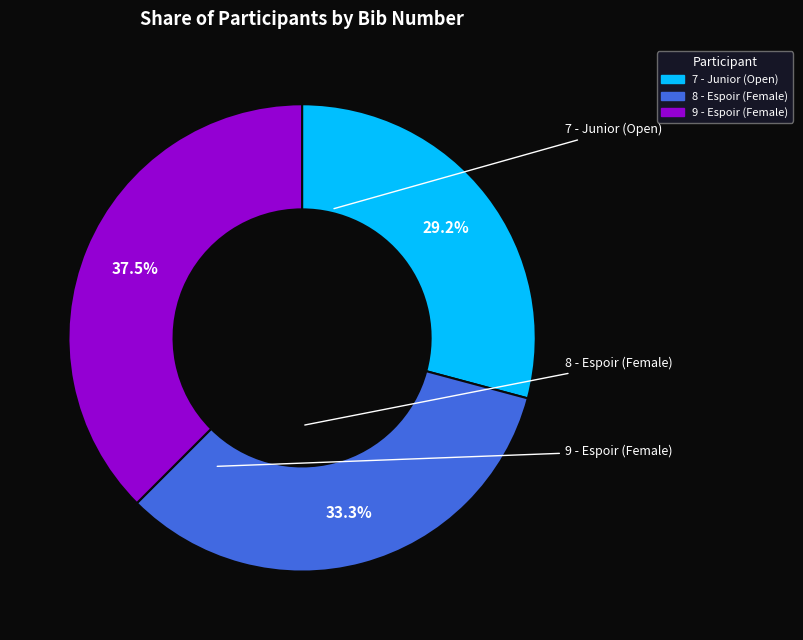

To the nearest percent, what is the combined percentage of 7 - Junior (Open) and 8 - Espoir (Female)?

62%